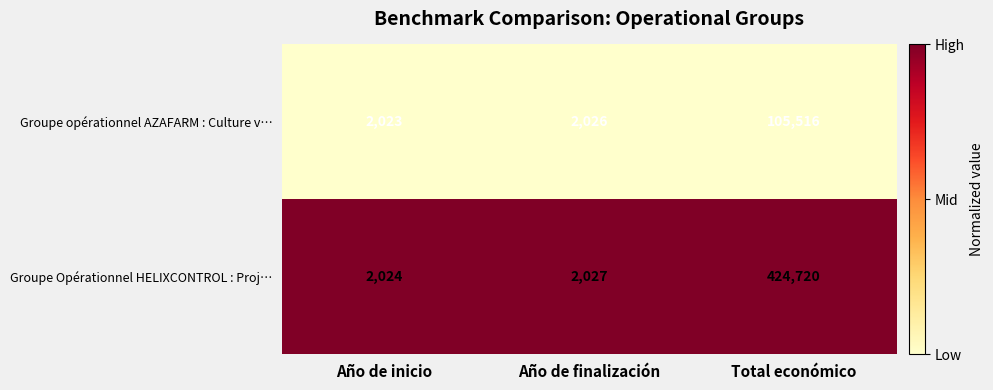

At which category is the sum across all series the highest?

Total económico